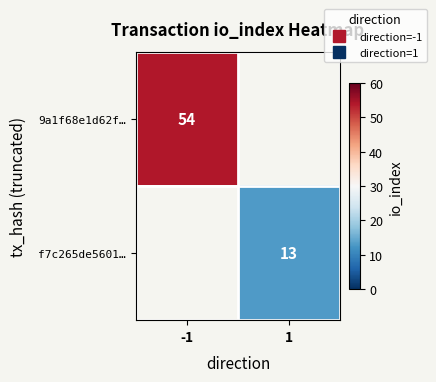

Rank the categories by f7c265de5601… value from lowest to highest.

-1, 1